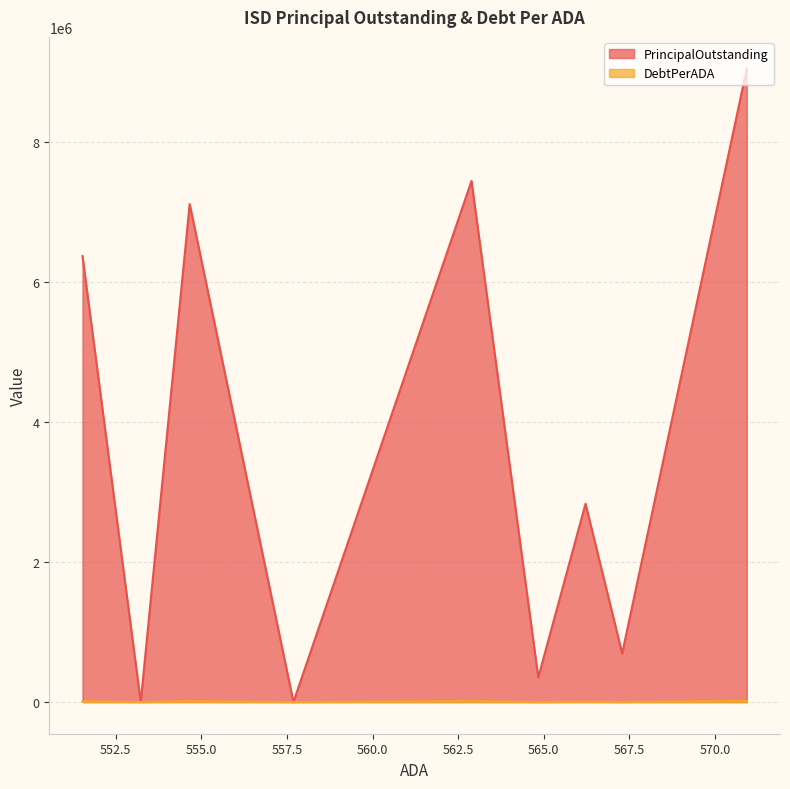

Between Farwell ISD and West Sabine ISD, which series saw the biggest shift?

PrincipalOutstanding